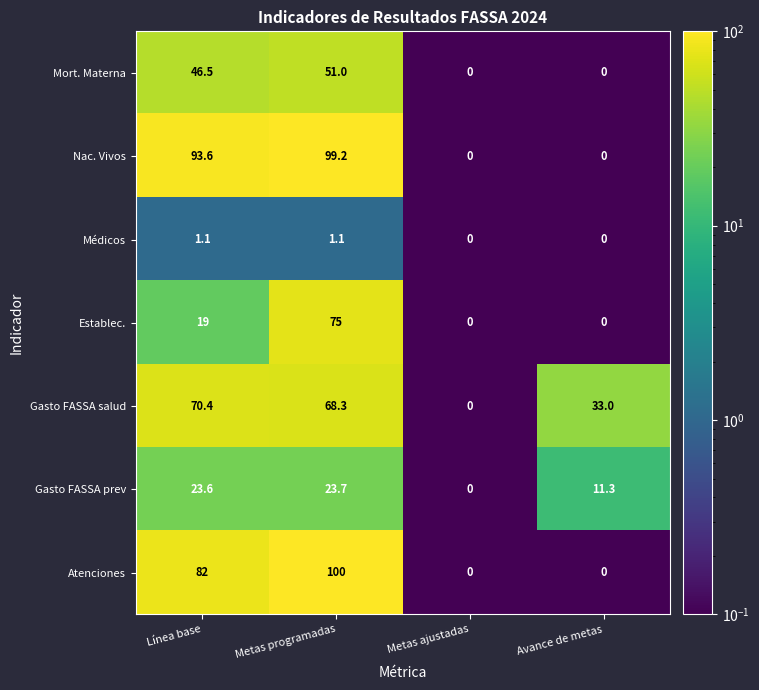

How many data points in Mort. Materna are less than 46?

2